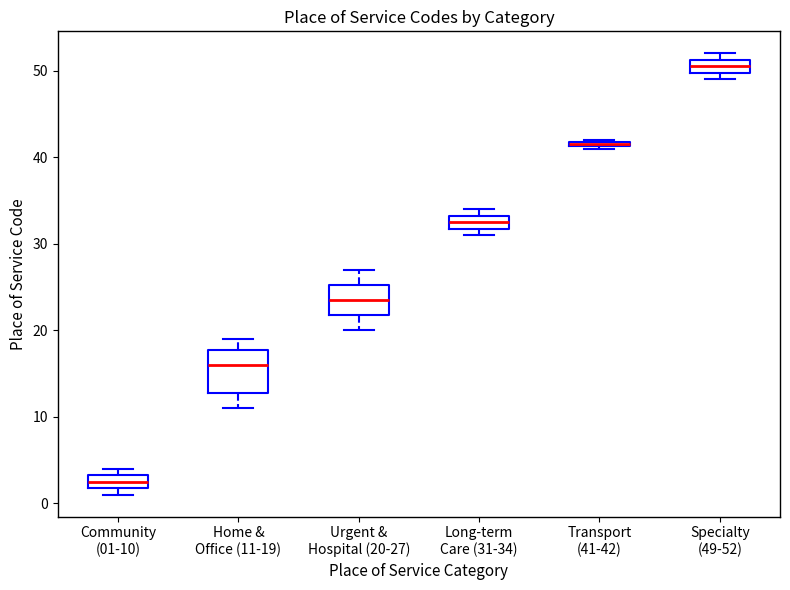

Where is the upper edge of the box for Long-term Care (31-34) on the y-axis? The values are not printed on the chart, so give them approximately, as read against the axis.

33